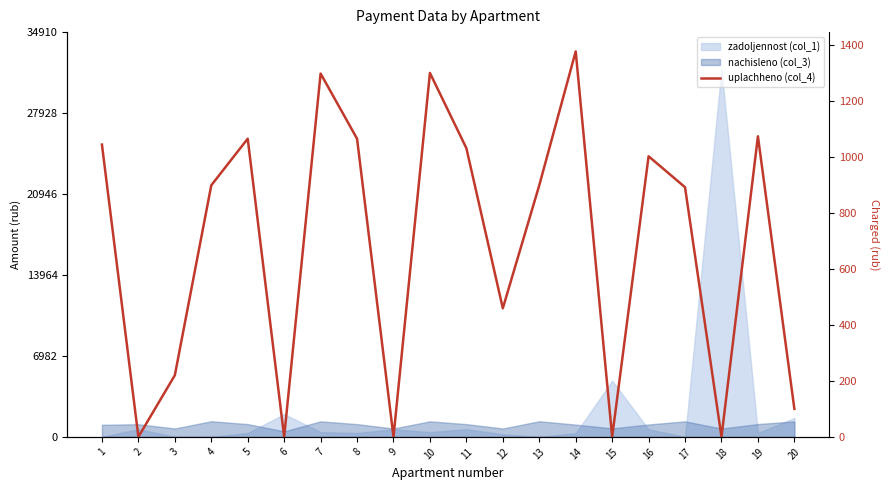

At which label does the data first exceed 898?

1